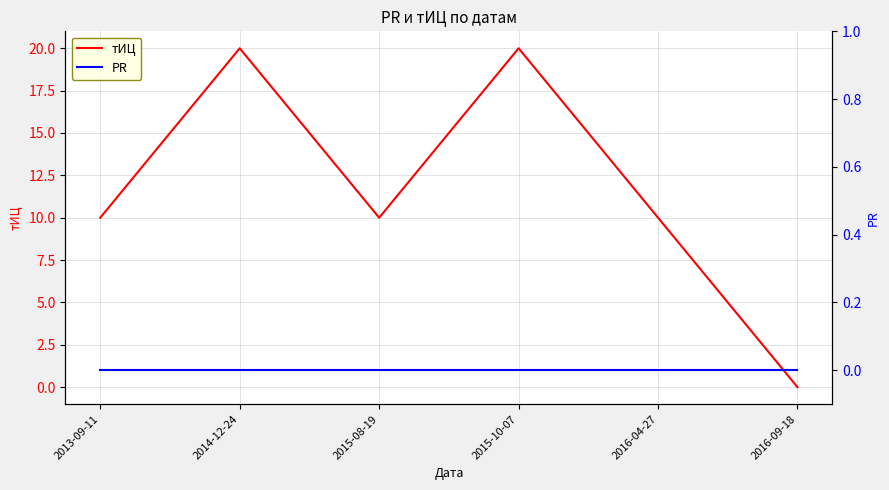

What is the label of the 6th point from the left?

2016-09-18